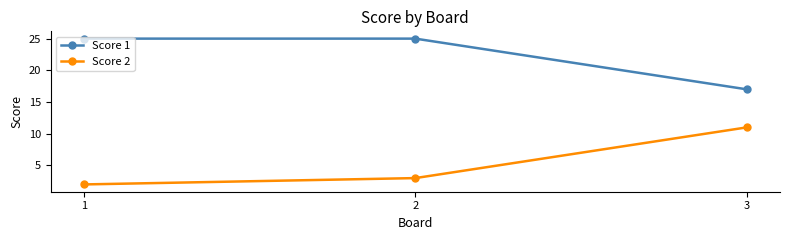

Reading left to right, transcribe all the data shown in this chart.

Score 1: 25	25	17
Score 2: 2	3	11